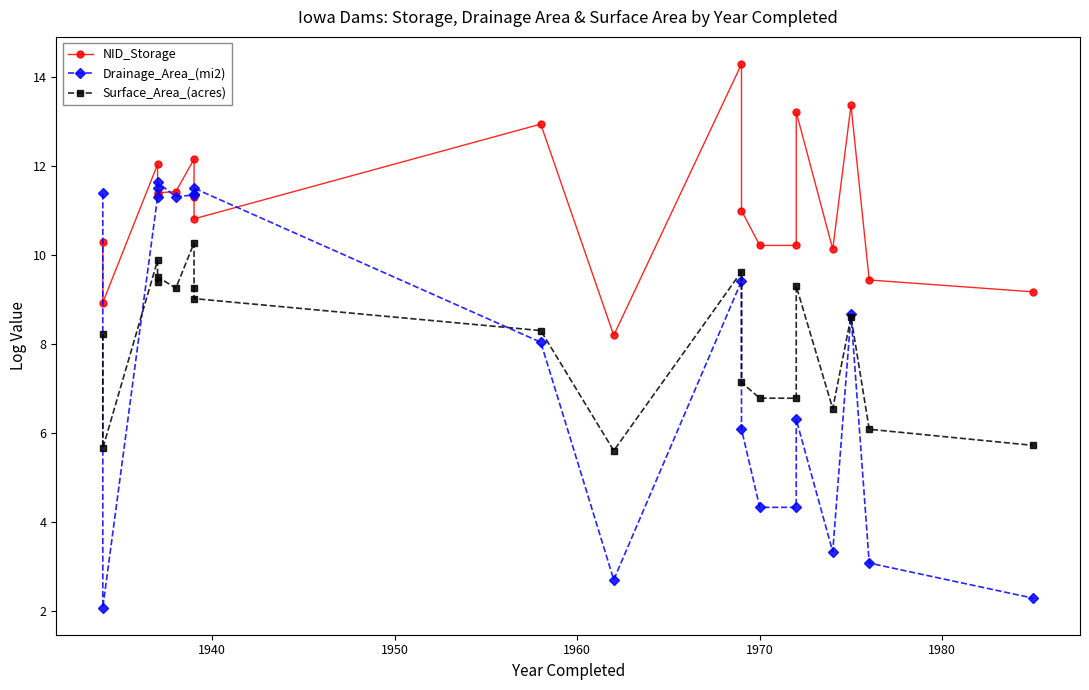

Which series has the widest spread of values?

Drainage_Area_(mi2)